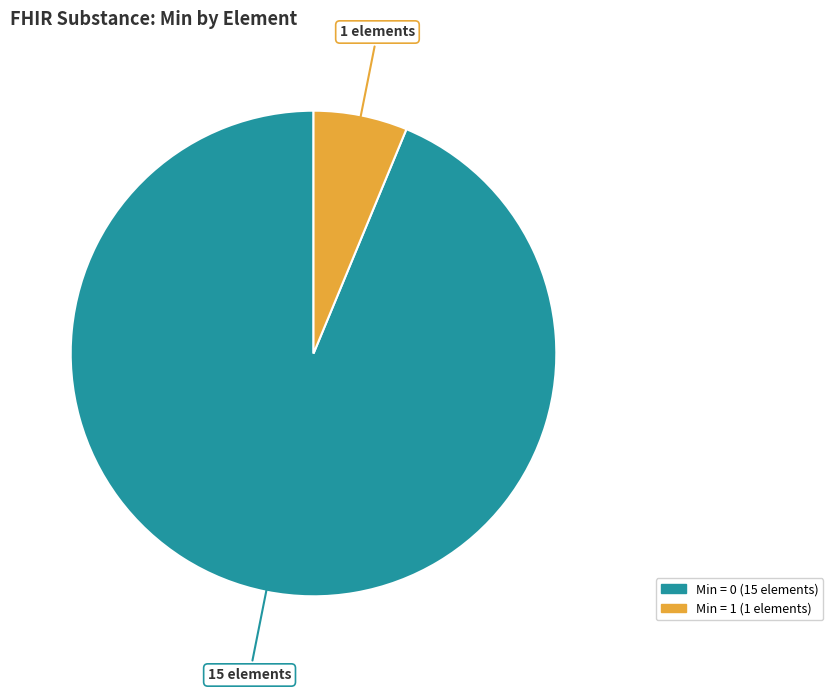

Does any single category account for the majority?

Yes